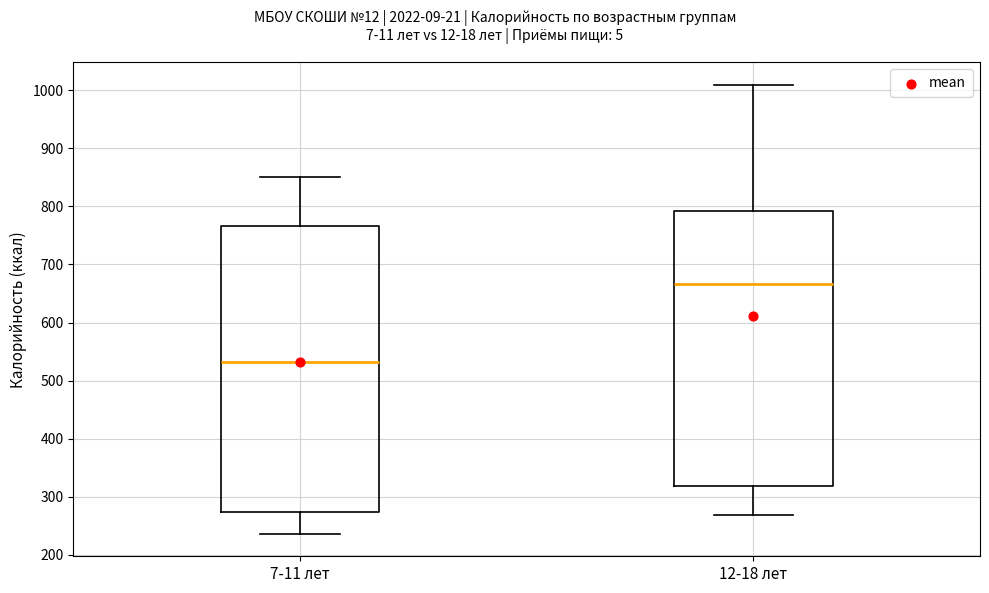

Which box's median line is the highest?

12-18 лет